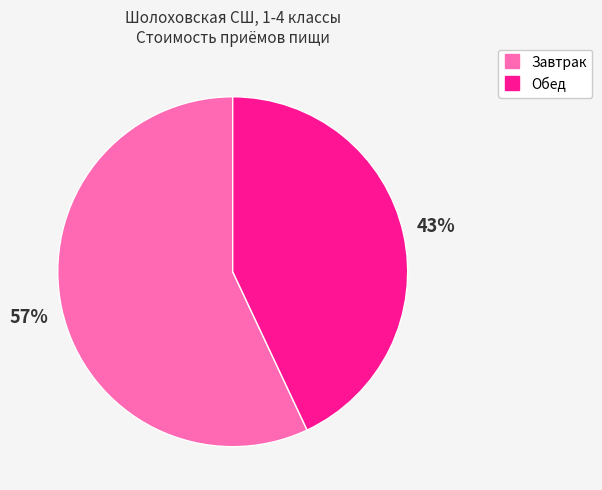

To the nearest percent, what portion does Обед represent?

43%